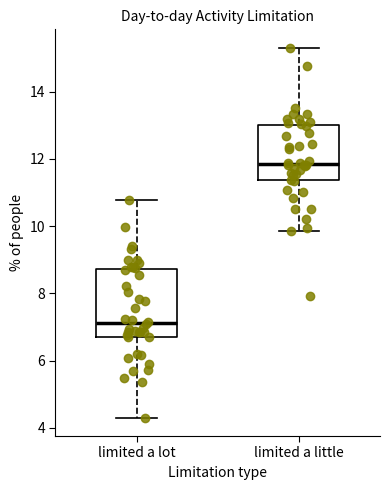

Reading left to right, transcribe this box plot: for each box, give where its median line is, the range the box spans, and where its two whiskers end, as read against the y-axis. The values are not printed on the chart, so give them approximately, as read against the axis.

limited a lot: median 7.2, box 6.8 to 8.8, whiskers 4.4 to 10.8
limited a little: median 11.8, box 11.4 to 13.0, whiskers 9.8 to 15.4